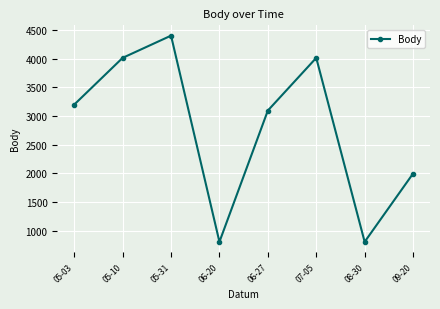

What is the change in value from 07-05 to 08-30?

-3212